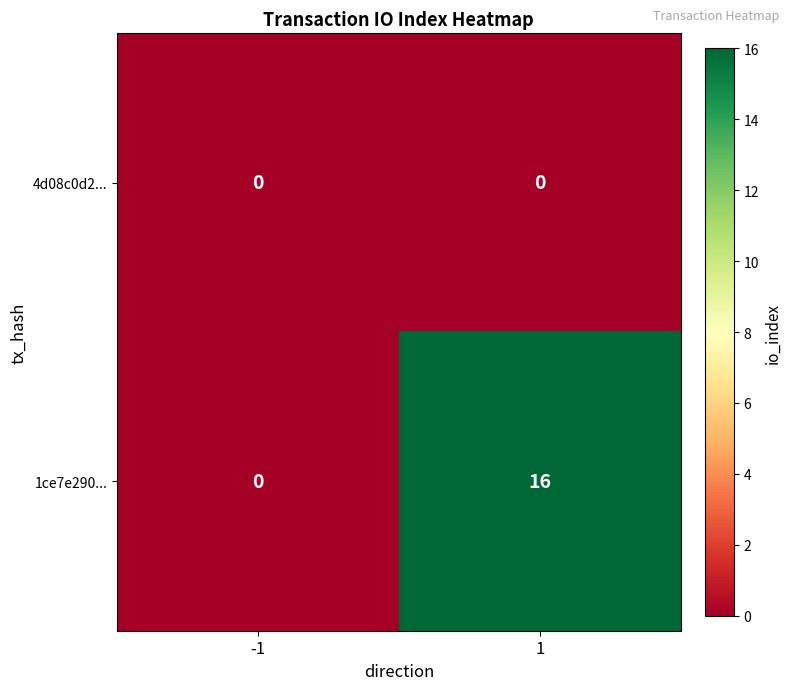

Between -1 and 1, which series saw the biggest shift?

1ce7e290...